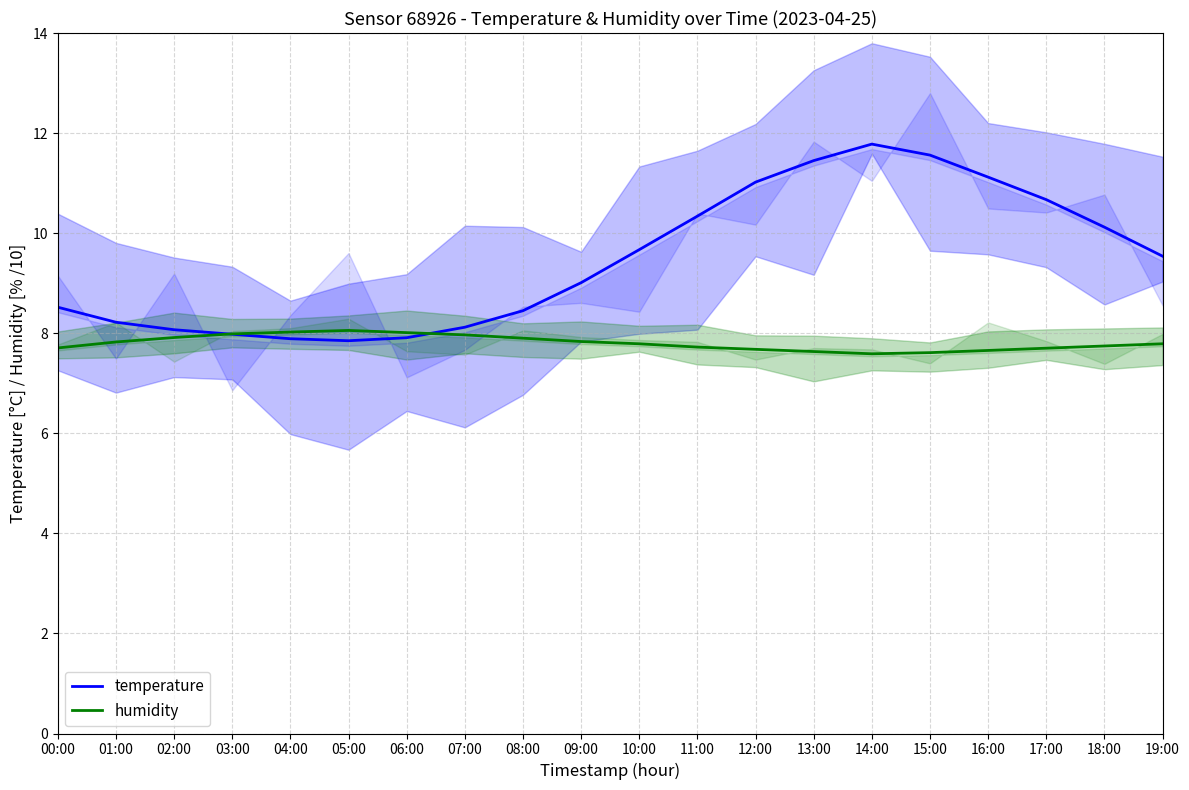

At 15:00, list the series in order from smallest to largest.

humidity, temperature